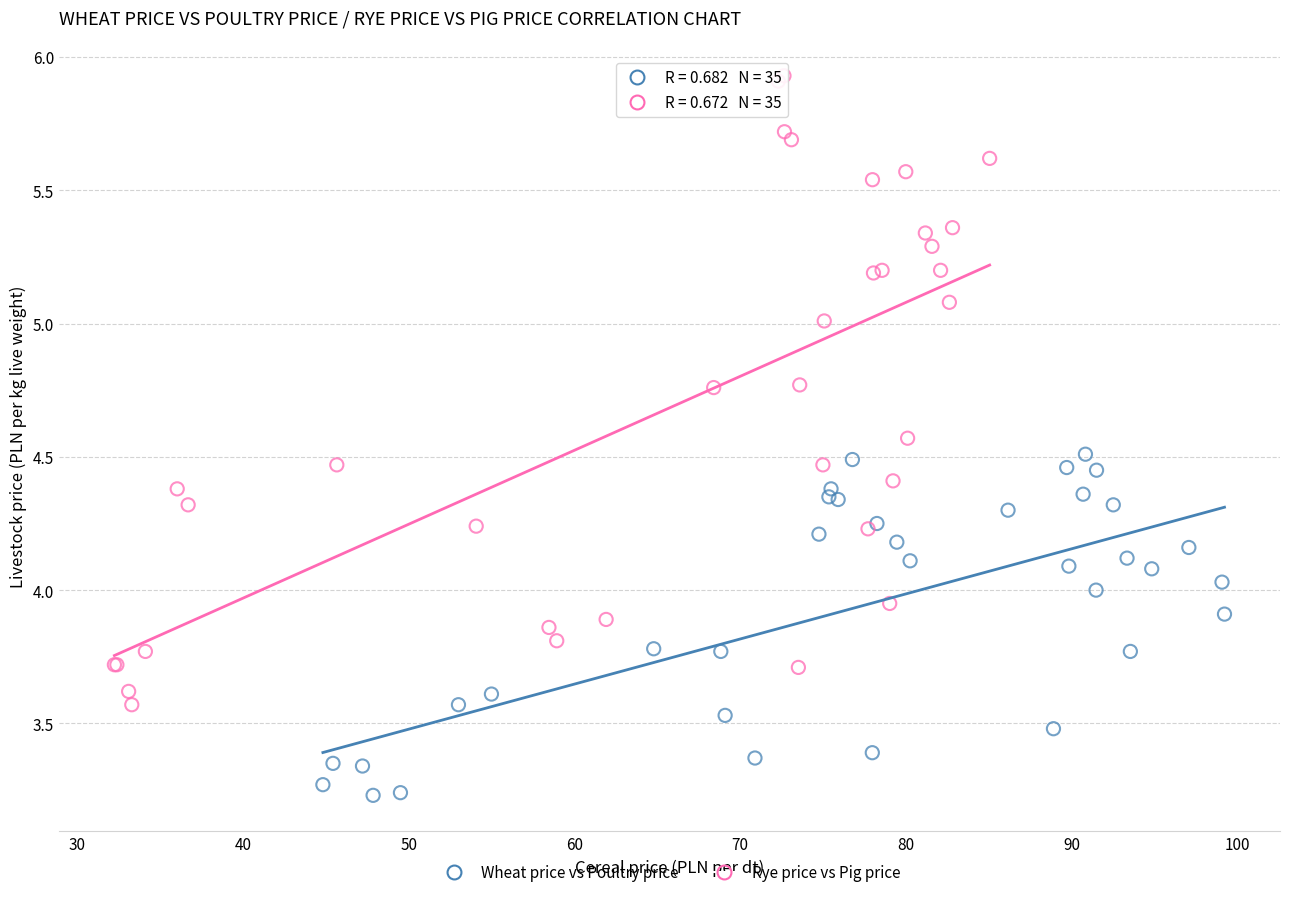

Which series reaches the minimum Y coordinate?

Wheat price vs Poultry price